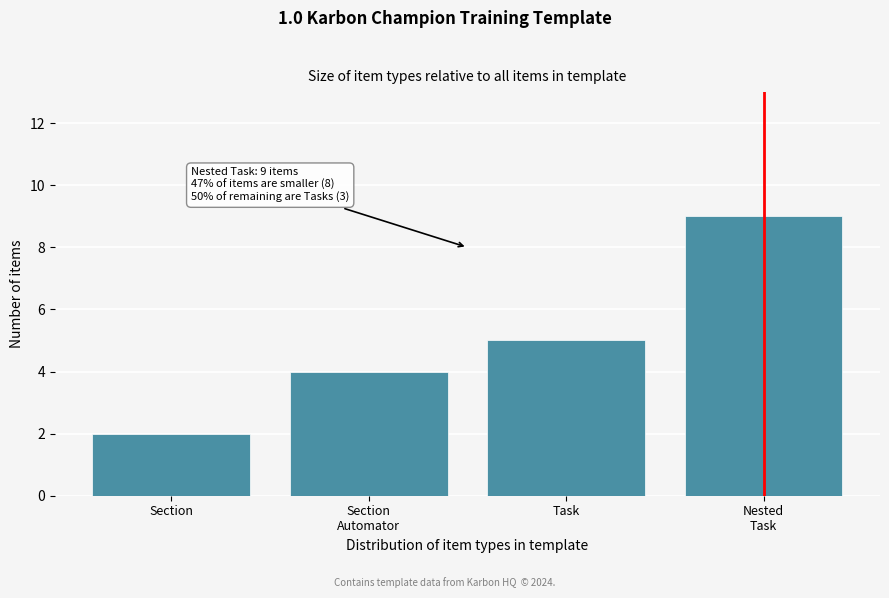

Reading left to right, list all the values displayed in this chart.

2	4	5	9